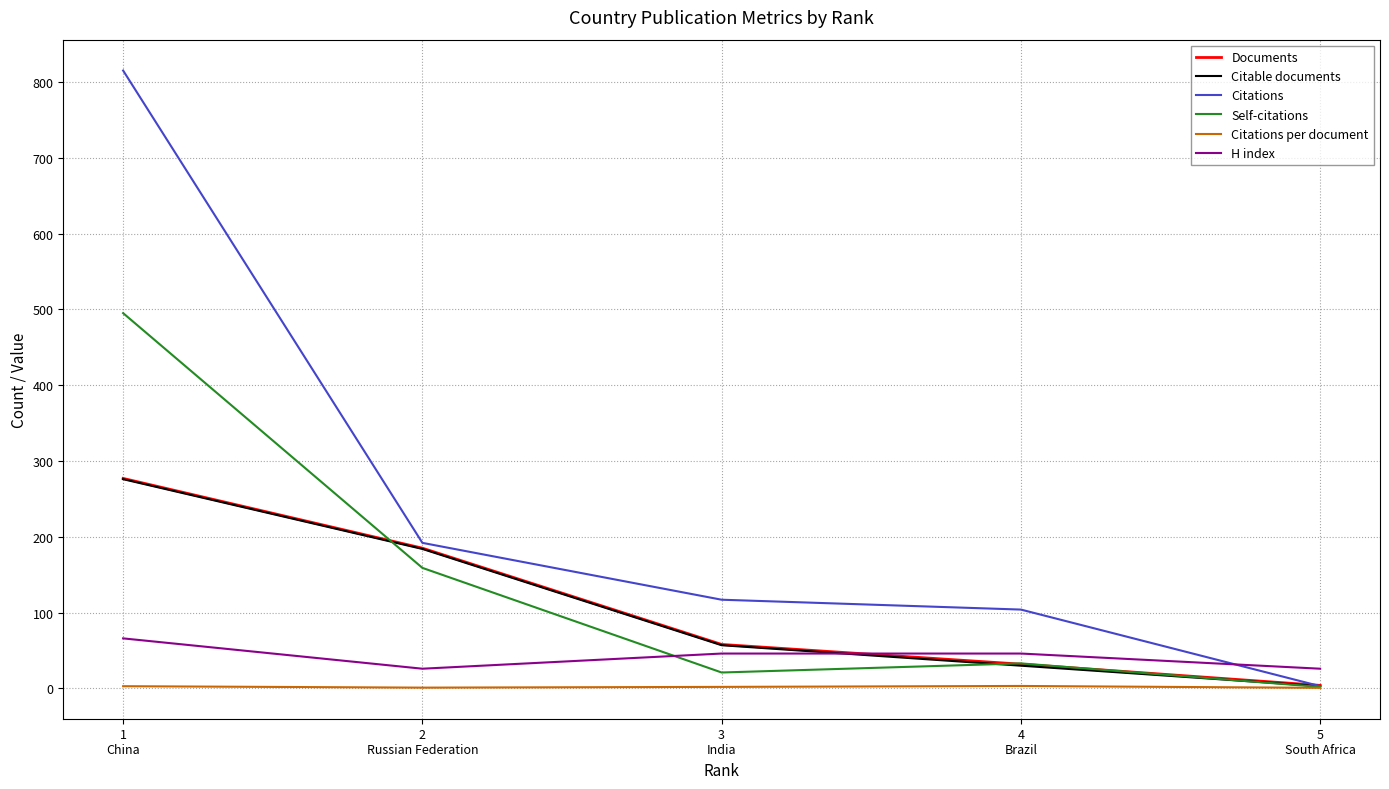

At which label is Citations closest to 409?

2
Russian Federation